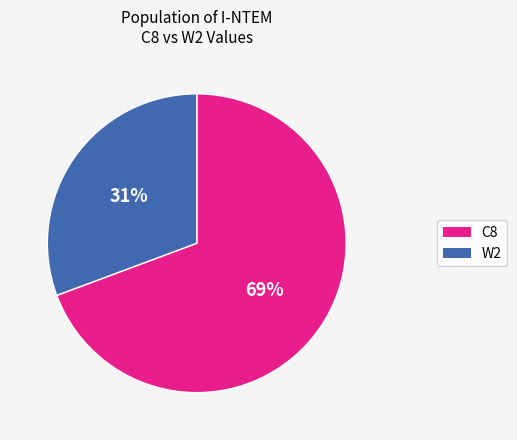

Between W2 and C8, which is larger?

C8